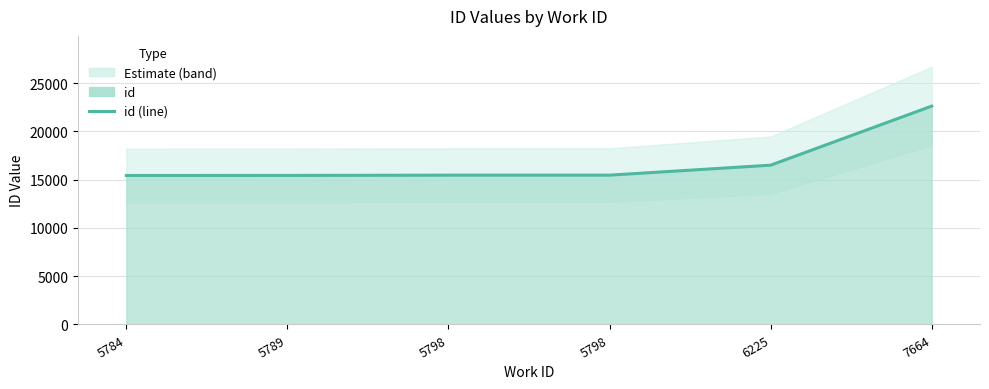

The value at 7664 is 22619. True or false?

True